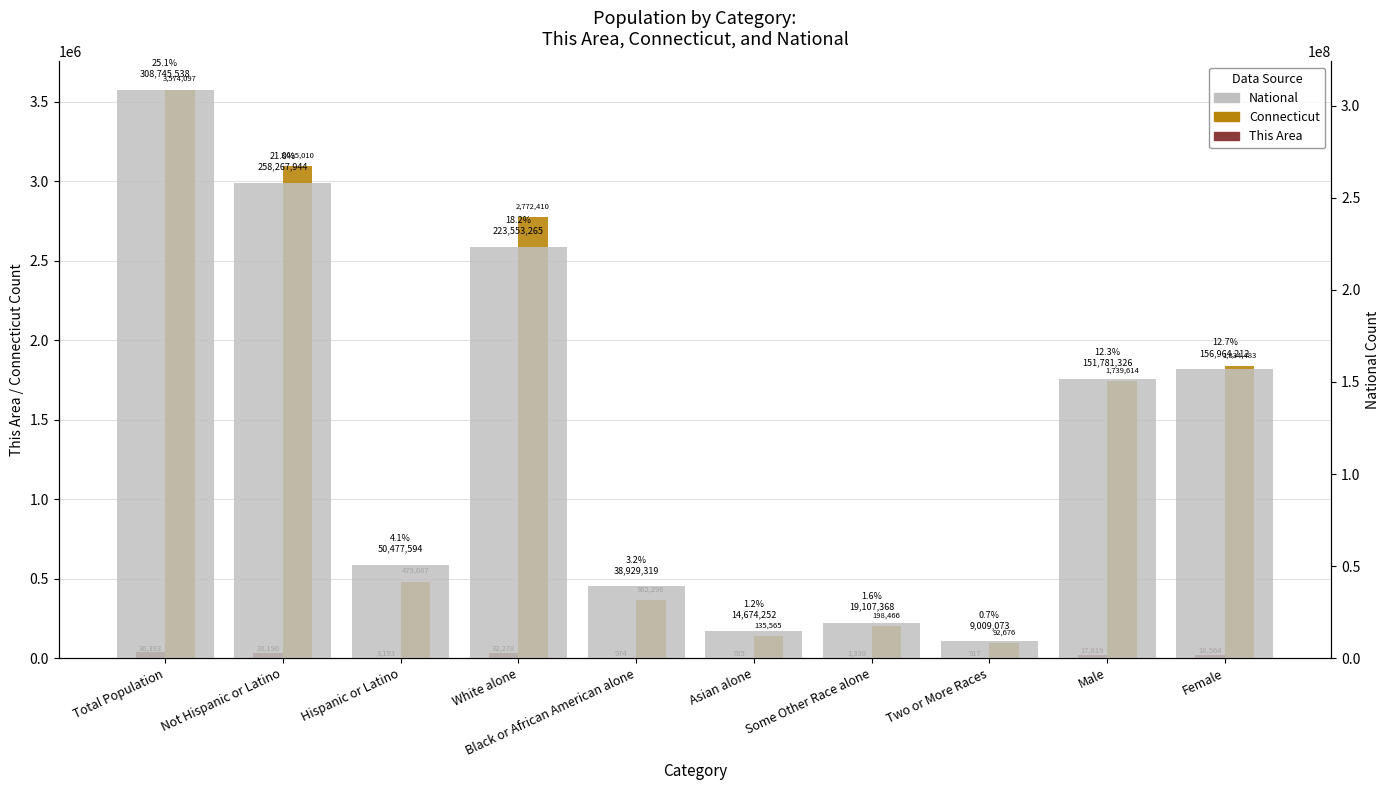

Between Black or African American alone and Female, which series saw the biggest shift?

National